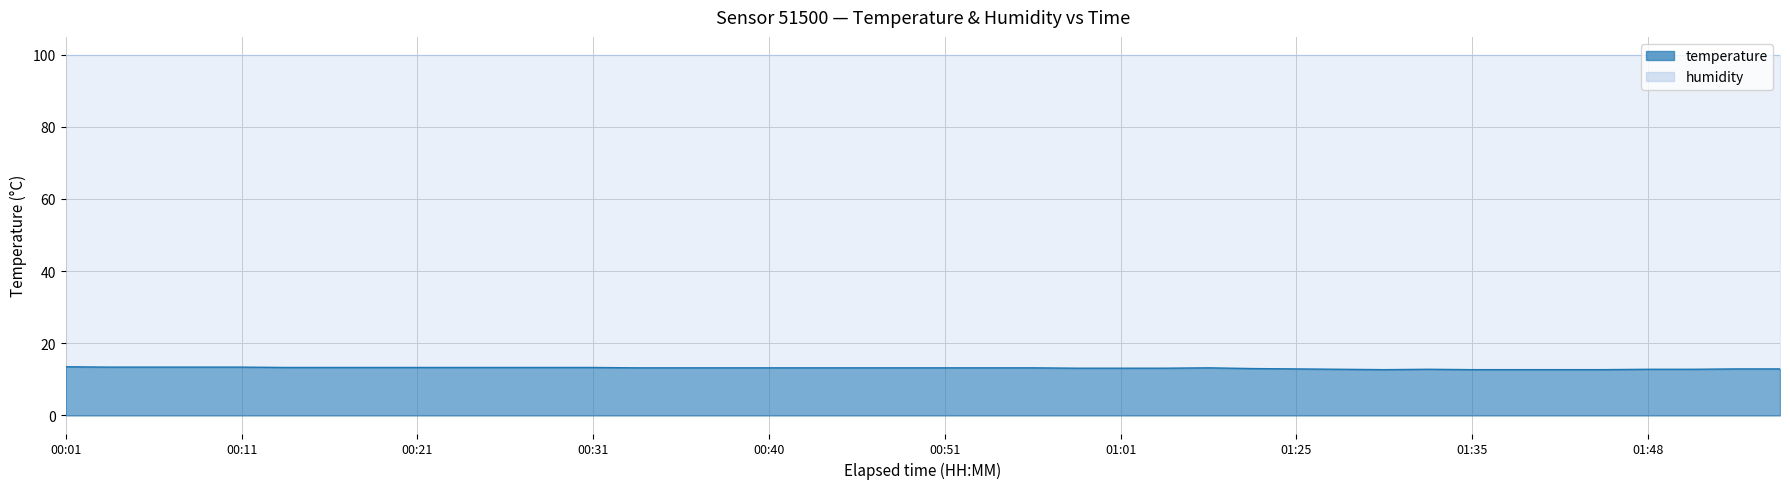

What is the difference between the second highest and minimum values?

0.7